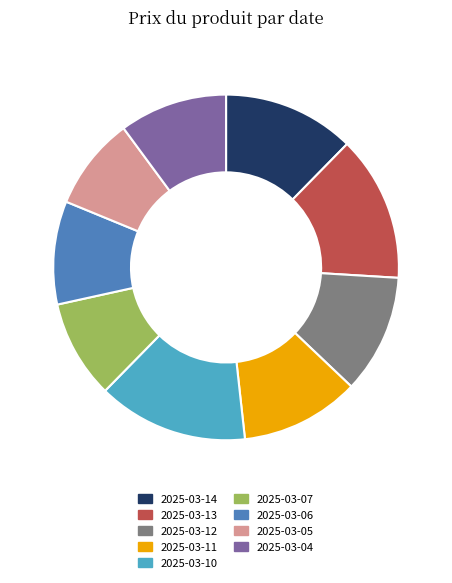

The 2025-03-10 slice represents 6% of the pie. True or false?

False